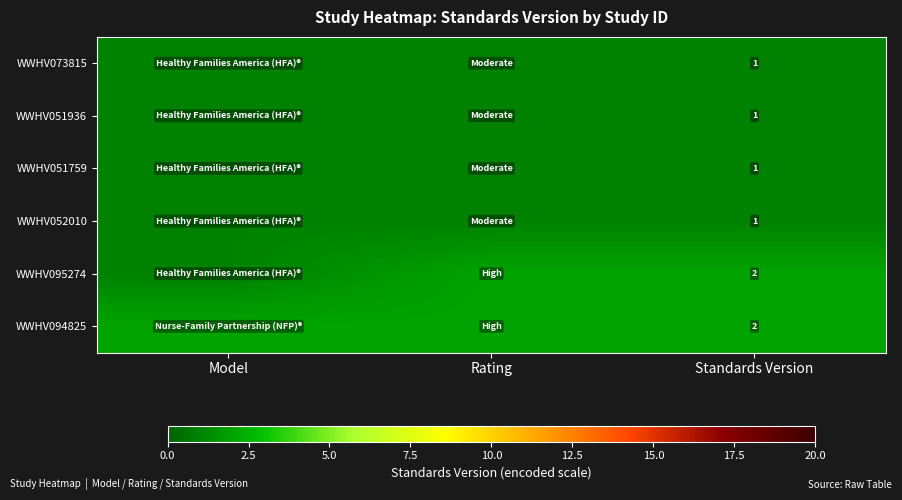

The value of WWHV094825 at Standards Version is 3. True or false?

False